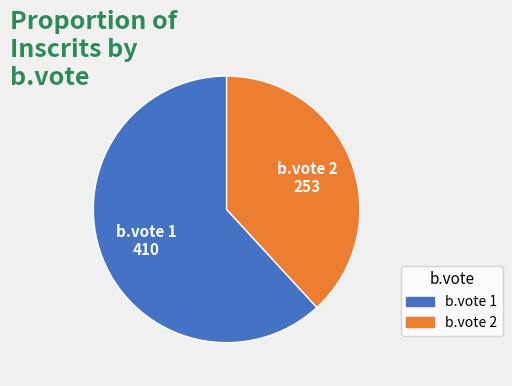

Is there a majority slice in this chart?

Yes